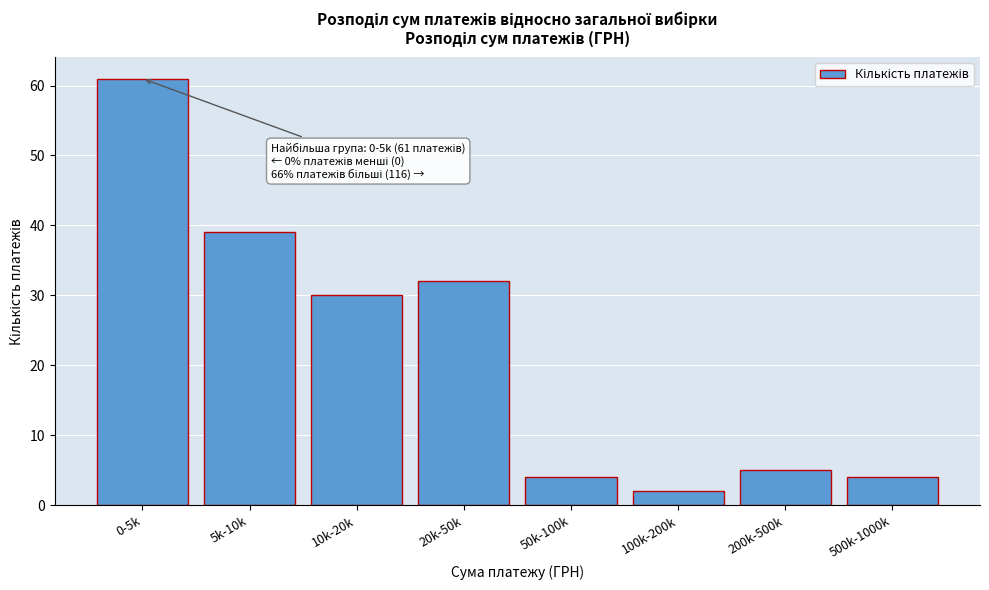

Reading left to right, what are all the values shown in this chart?

61	39	30	32	4	2	5	4